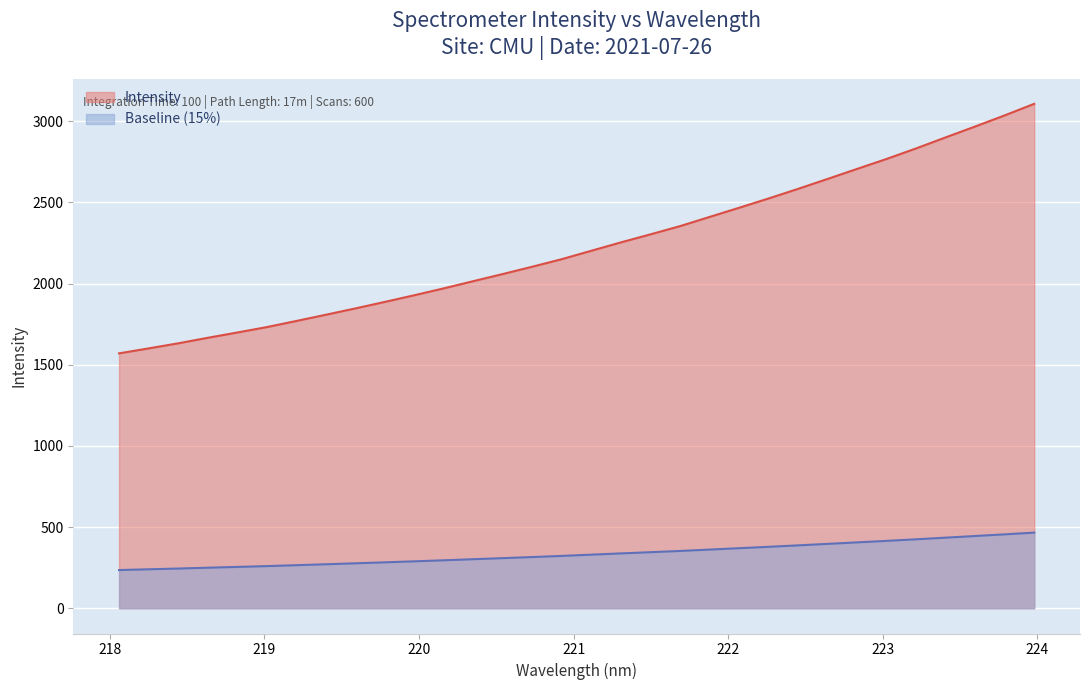

True or false: there are more than 1 points higher than both neighbors.

False